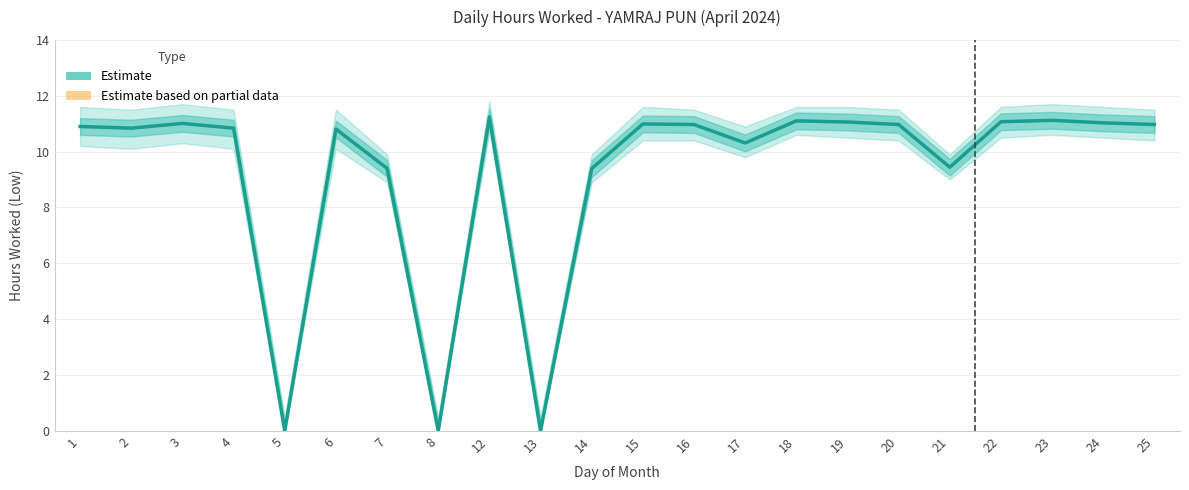

The value at 14 is 9.4. True or false?

True